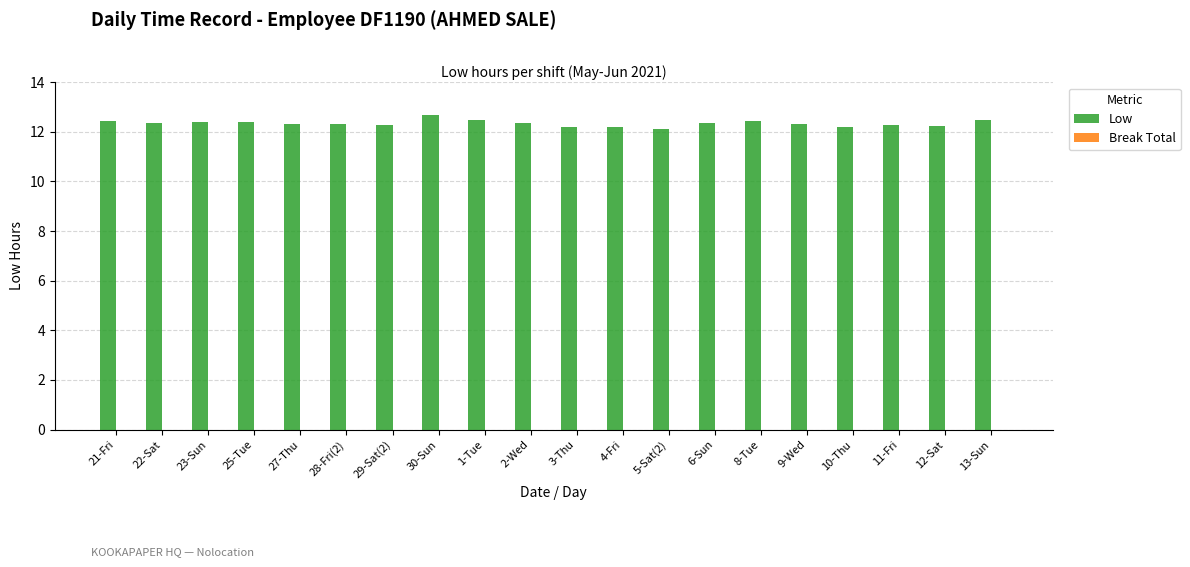

Is it true that the value at 29-Sat(2) is 12.3?

True